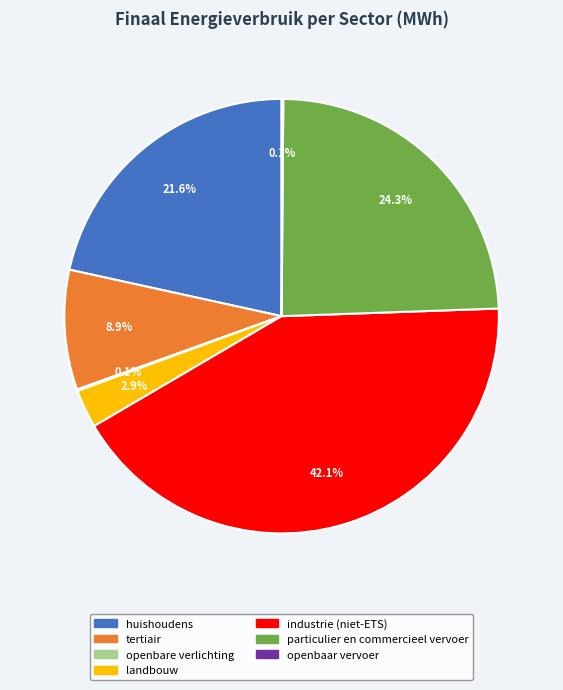

How much of the chart is everything except landbouw?

97.1%